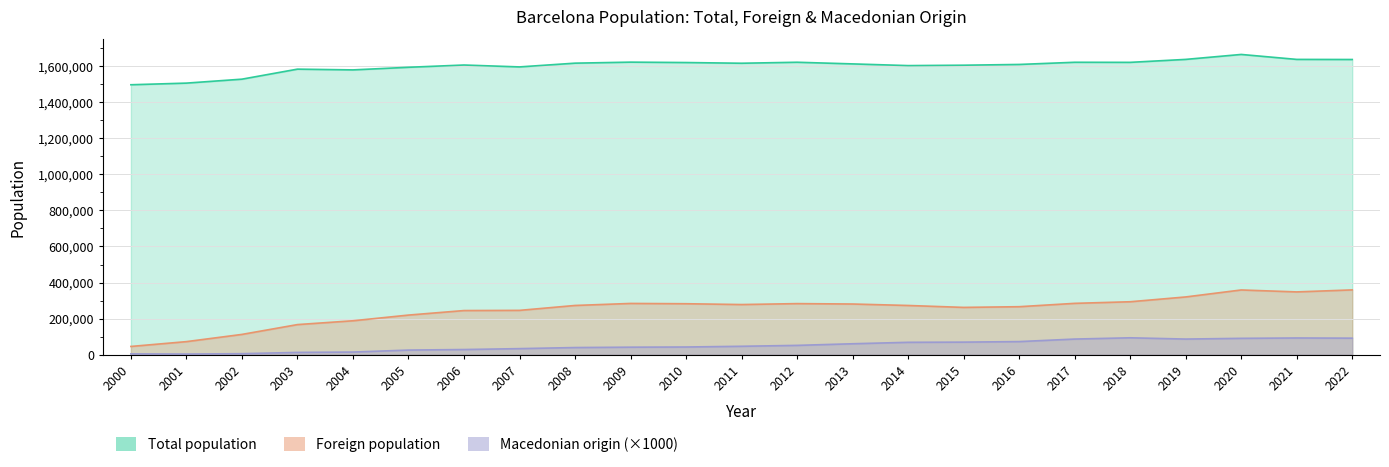

True or false: Total population has more than 1 points higher than both neighbors.

True